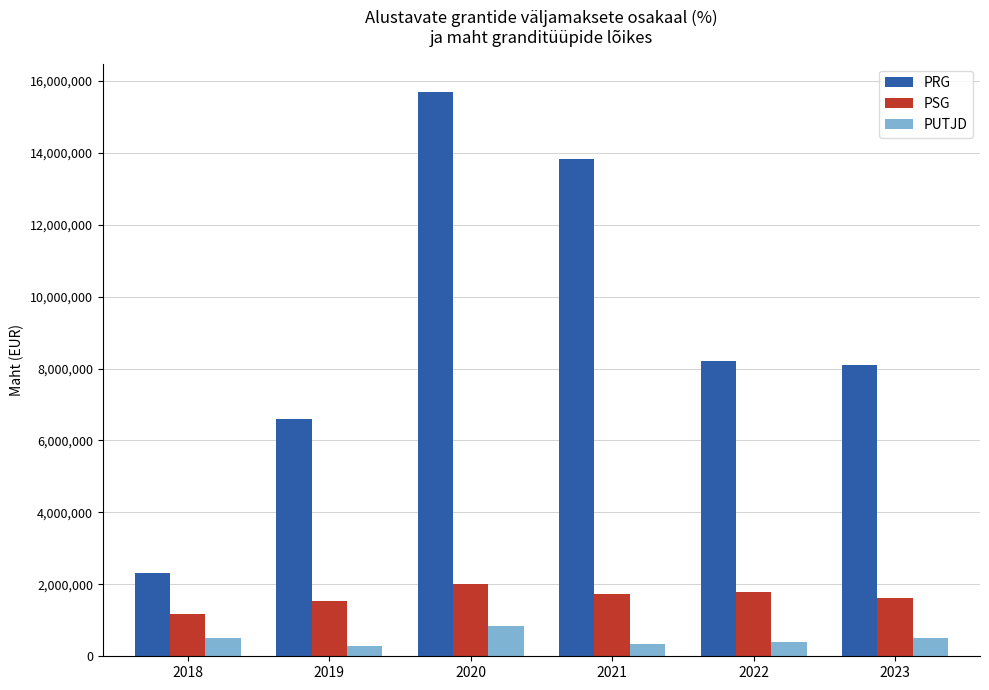

At how many categories does at least one series exceed 10708833?

2